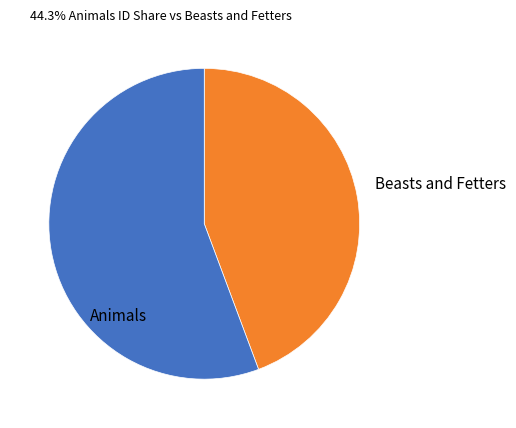

What is the change in value from Animals to Beasts and Fetters?

+3907